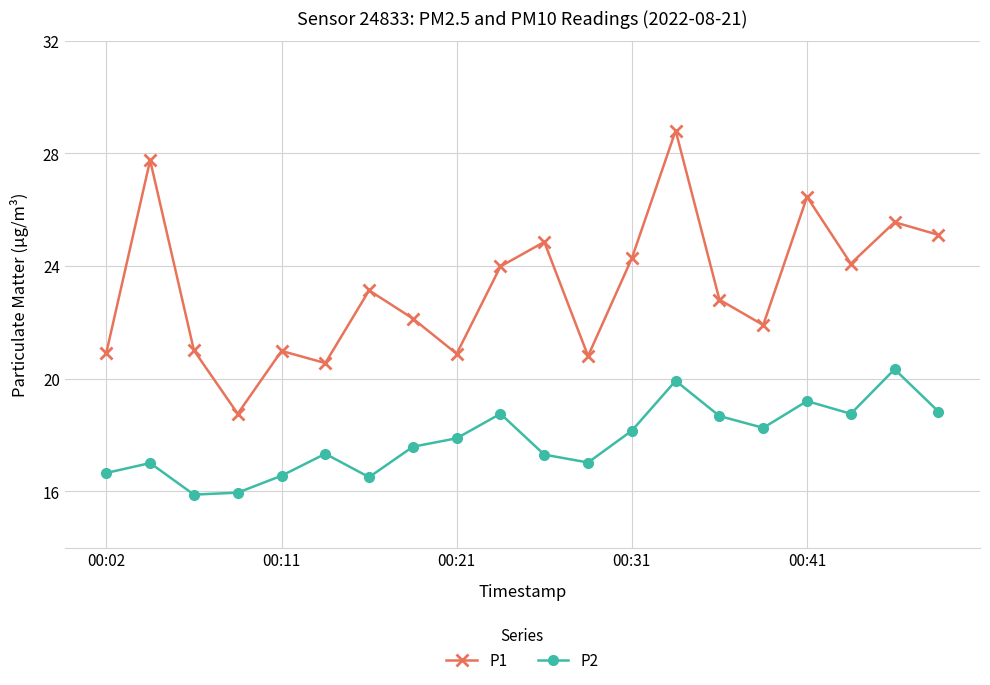

What is the smallest value displayed?

15.9